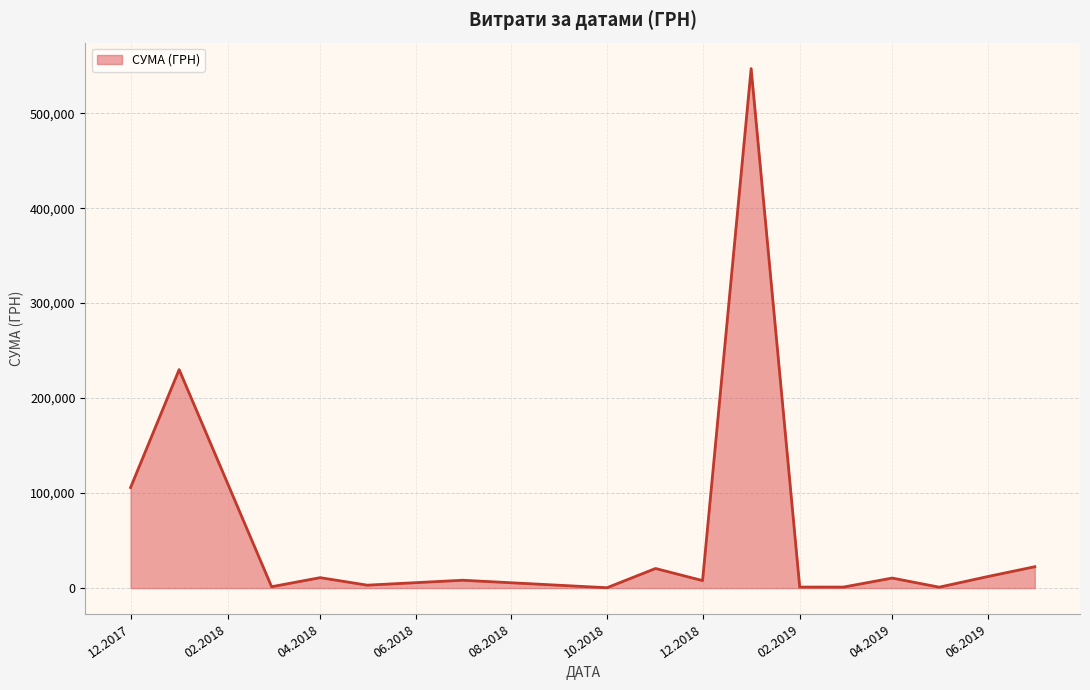

Count the number of categories in the chart.

16